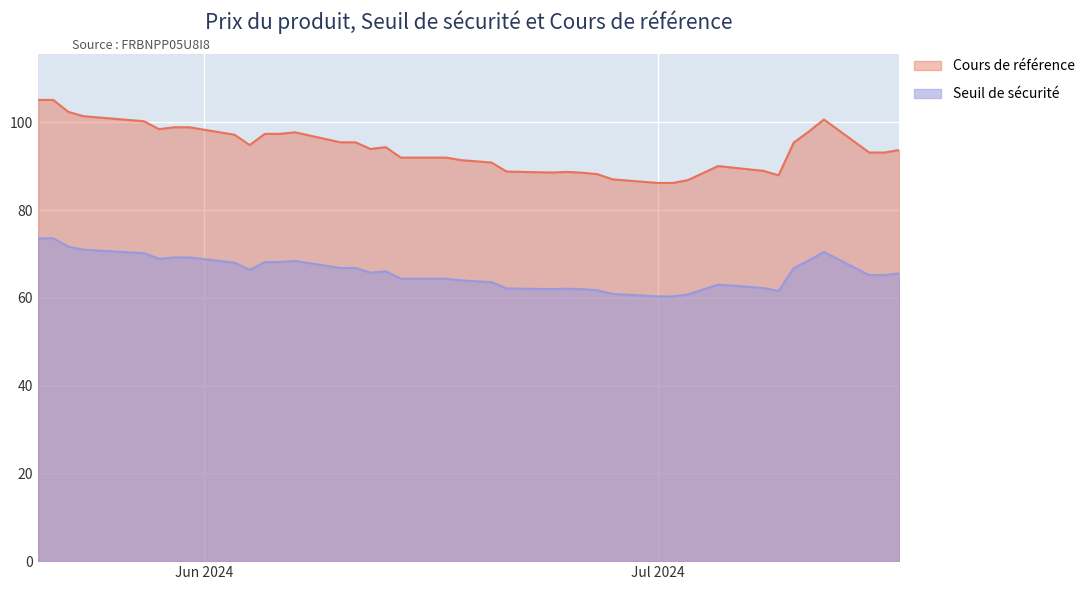

What are all the series names shown in the legend?

Cours de référence, Seuil de sécurité